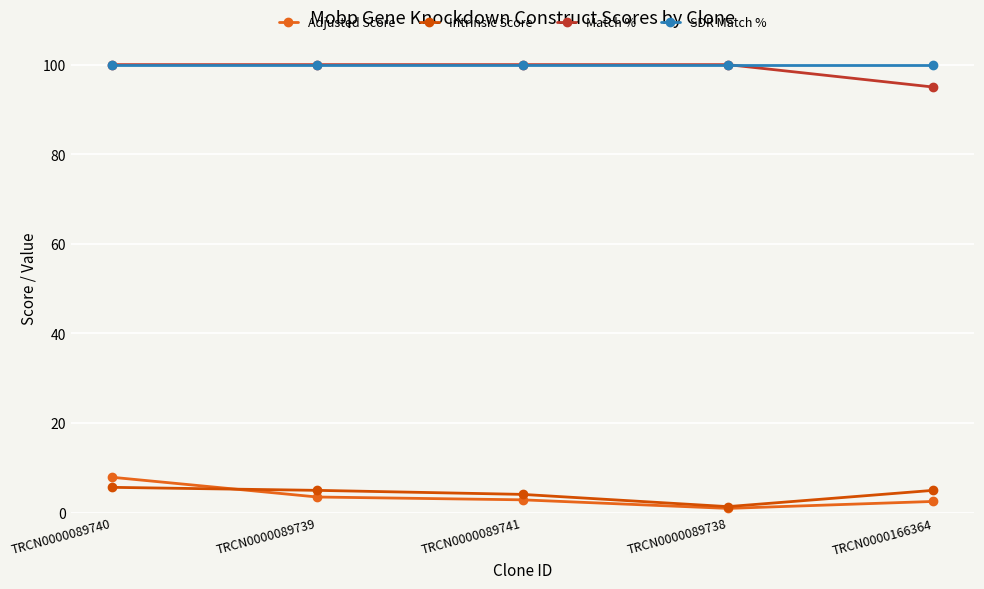

What is the sum of the Intrinsic Score values at TRCN0000089739 and TRCN0000166364?

9.9